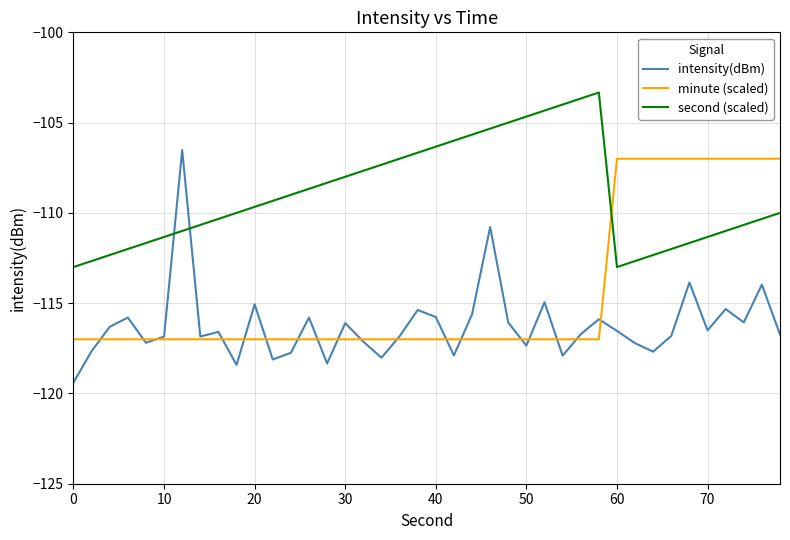

Which series has the largest total across all categories?

second (scaled)